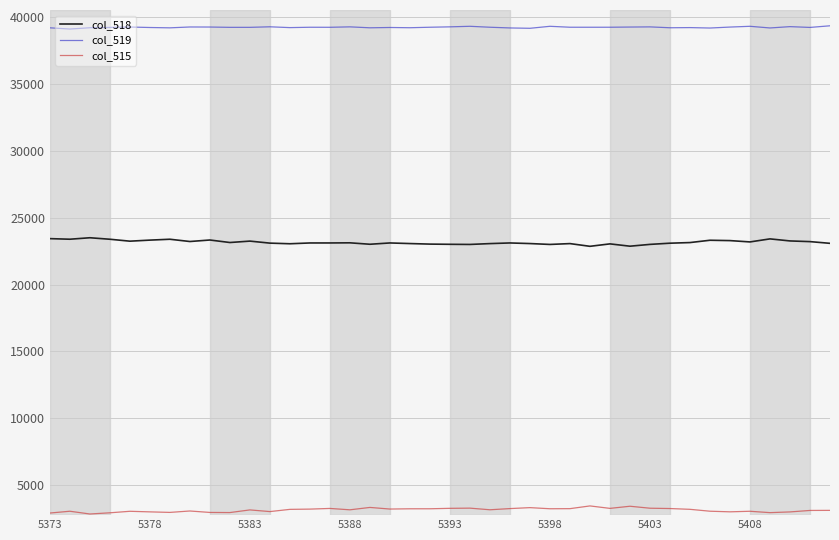

What is the sum of all col_515 values?

125939